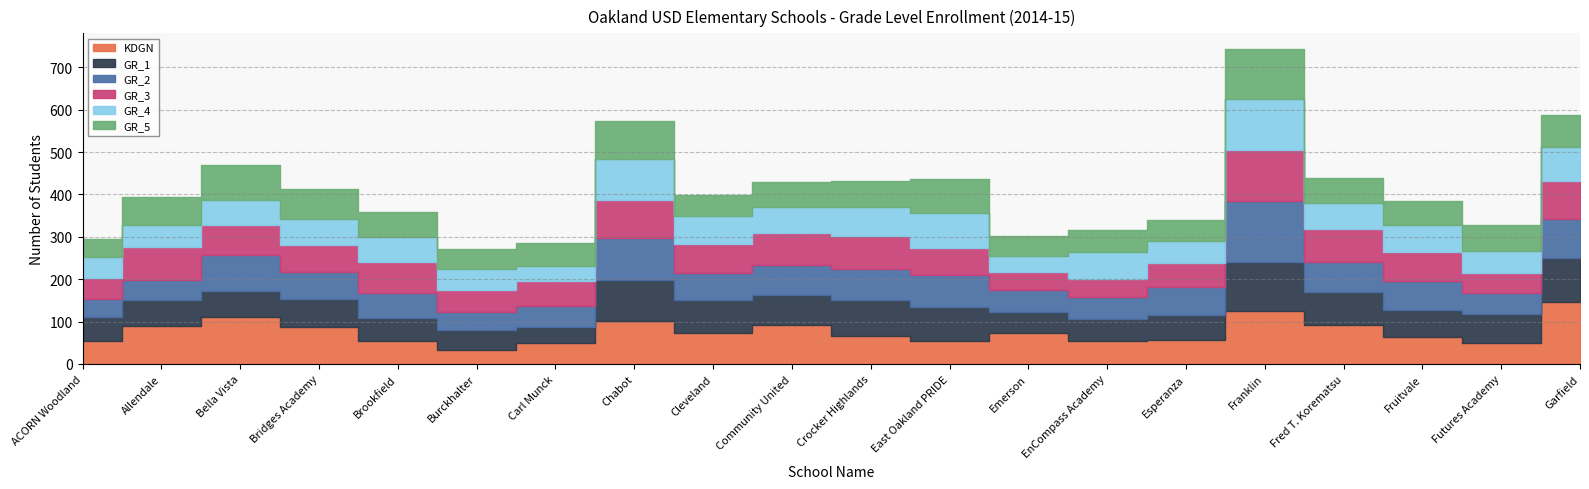

What is the average value of the GR_1 series?

69